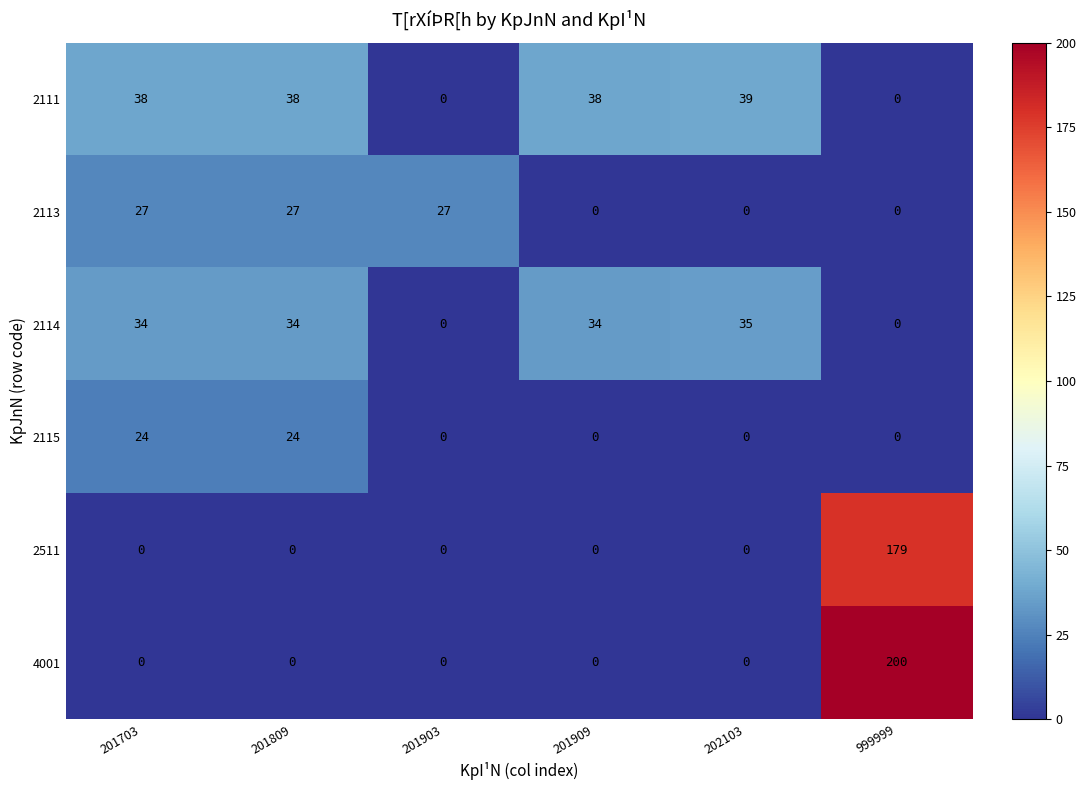

Between 201909 and 999999, which series saw the biggest shift?

4001